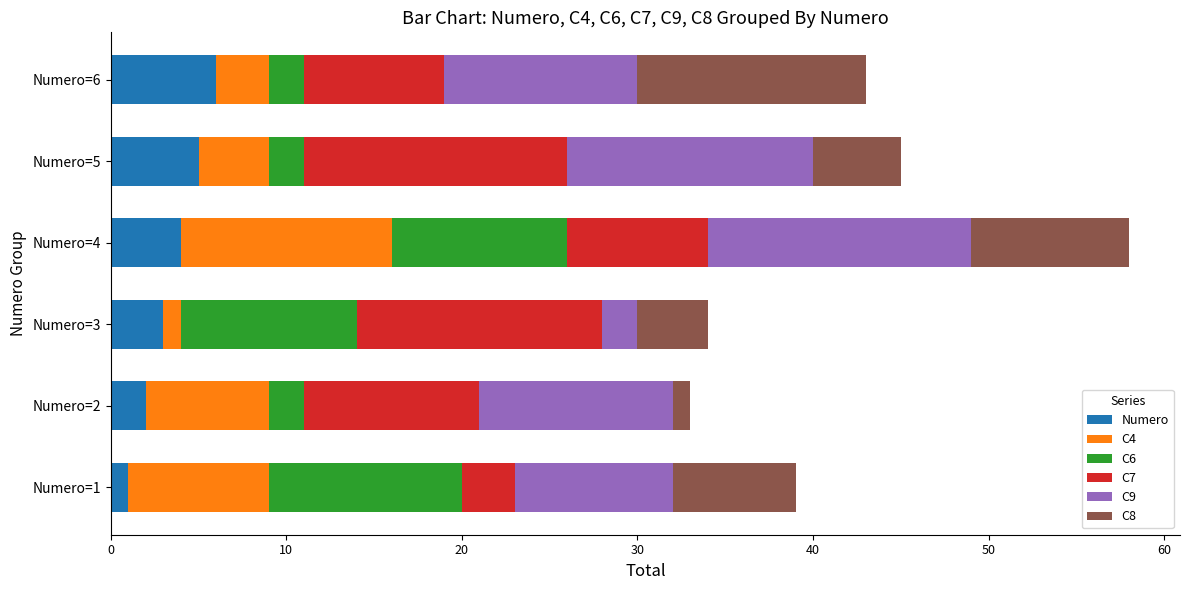

At which category is the sum across all series the highest?

Numero=4